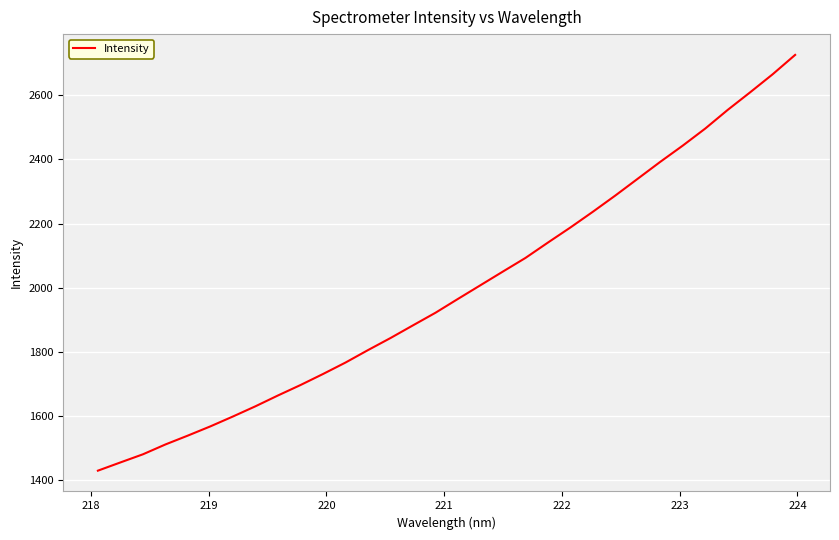

What is the maximum value shown in the chart?

2725.8